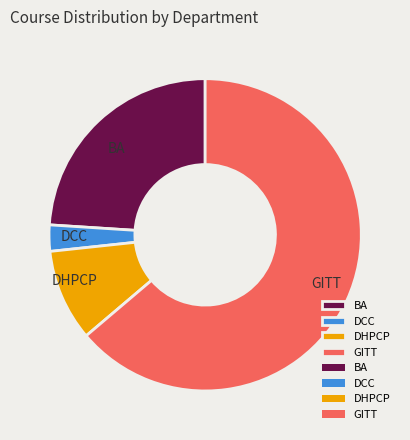

How many slices are in this pie chart?

4